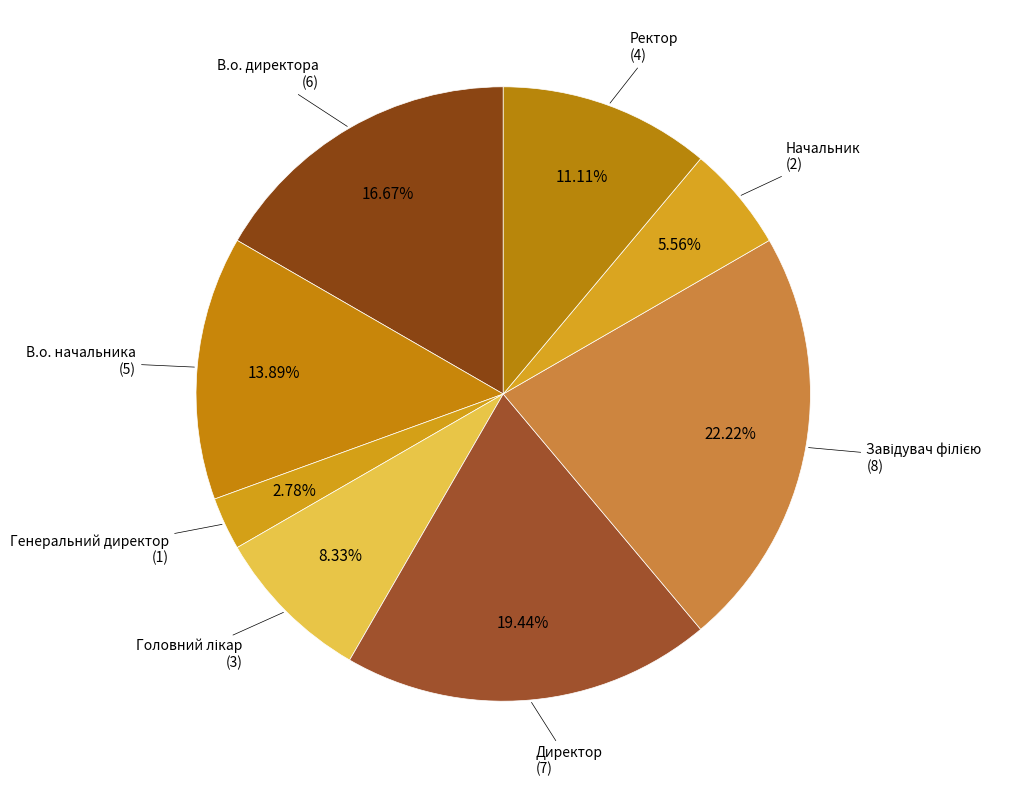

How many slices are in this pie chart?

8